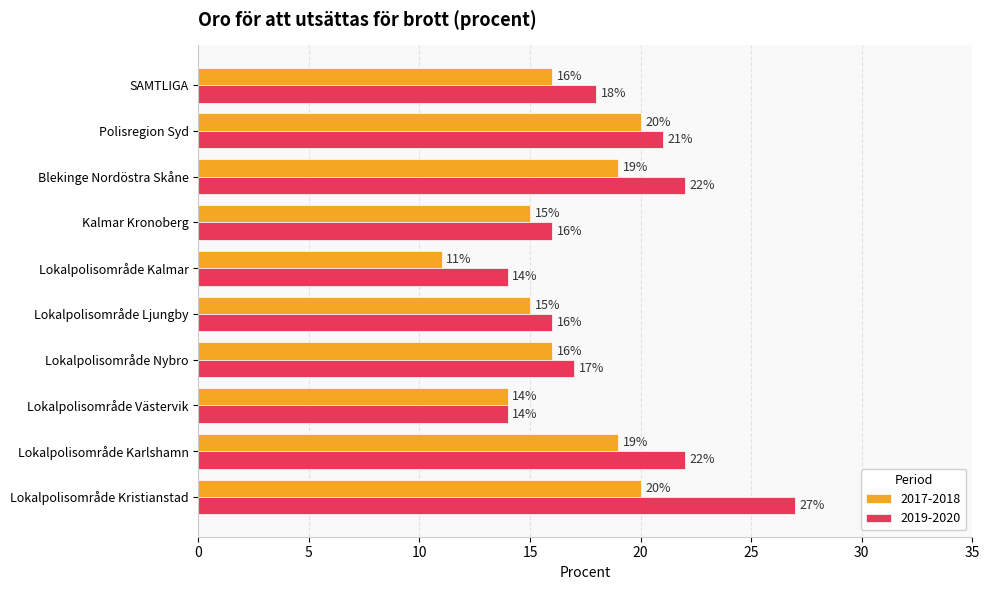

How many 2017-2018 values are between 15 and 19?

6